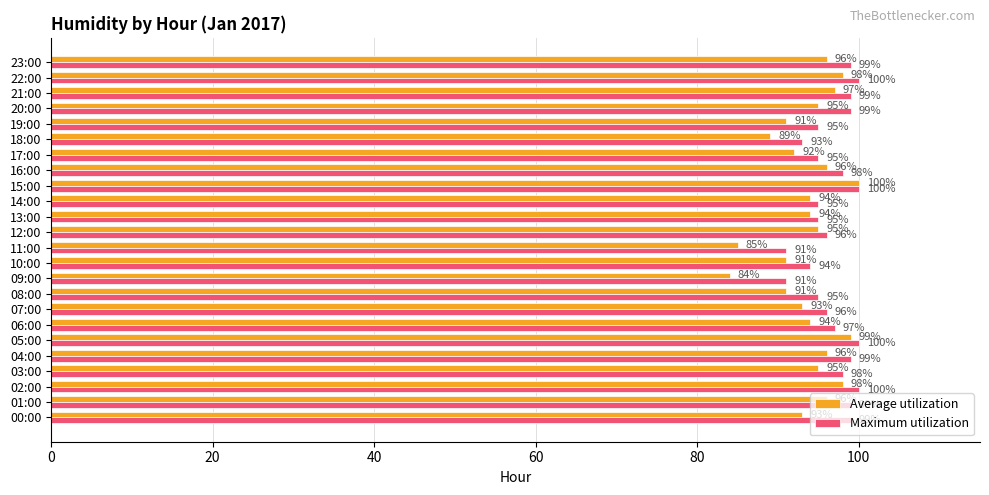

What is the difference between the Average utilization values at 08:00 and 02:00?

7